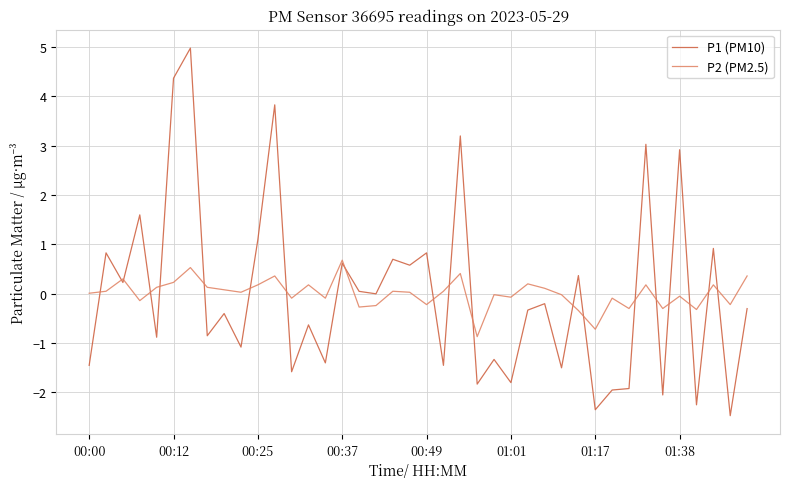

List the series in order of their peak value, highest first.

P1 (PM10), P2 (PM2.5)